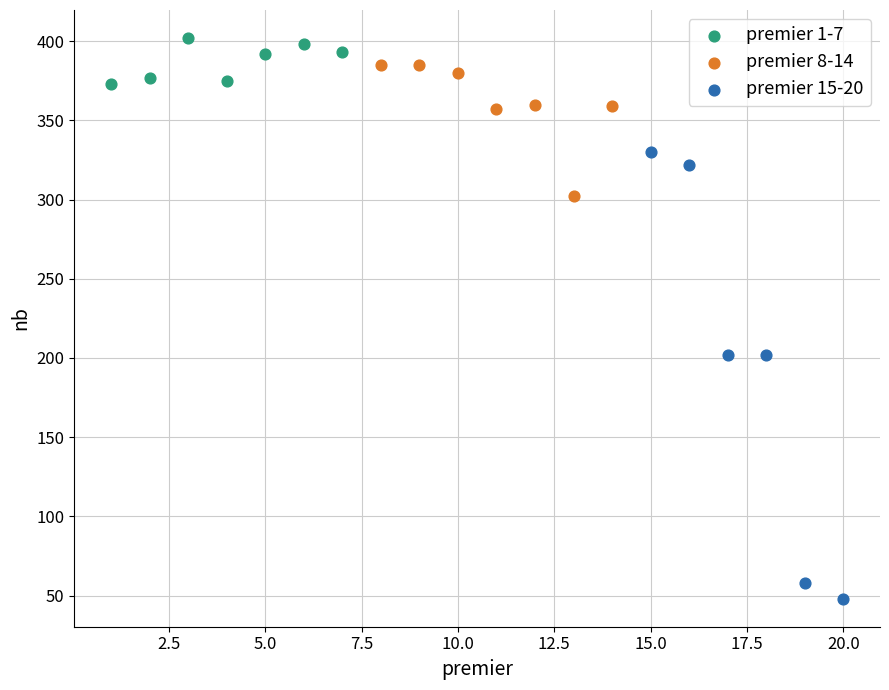

Which series reaches the maximum Y coordinate?

premier 1-7